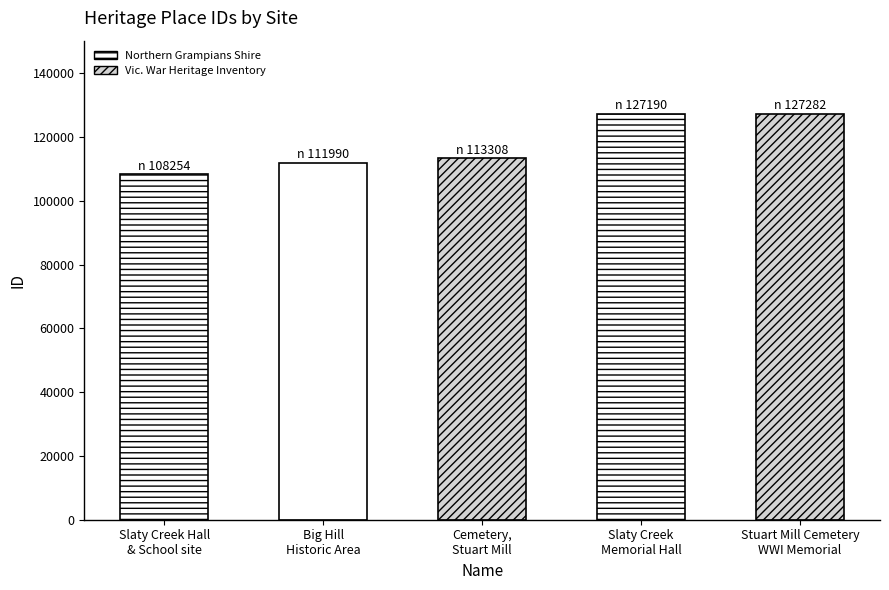

Which has a higher value, Cemetery,
Stuart Mill or Slaty Creek Hall
& School site?

Cemetery,
Stuart Mill